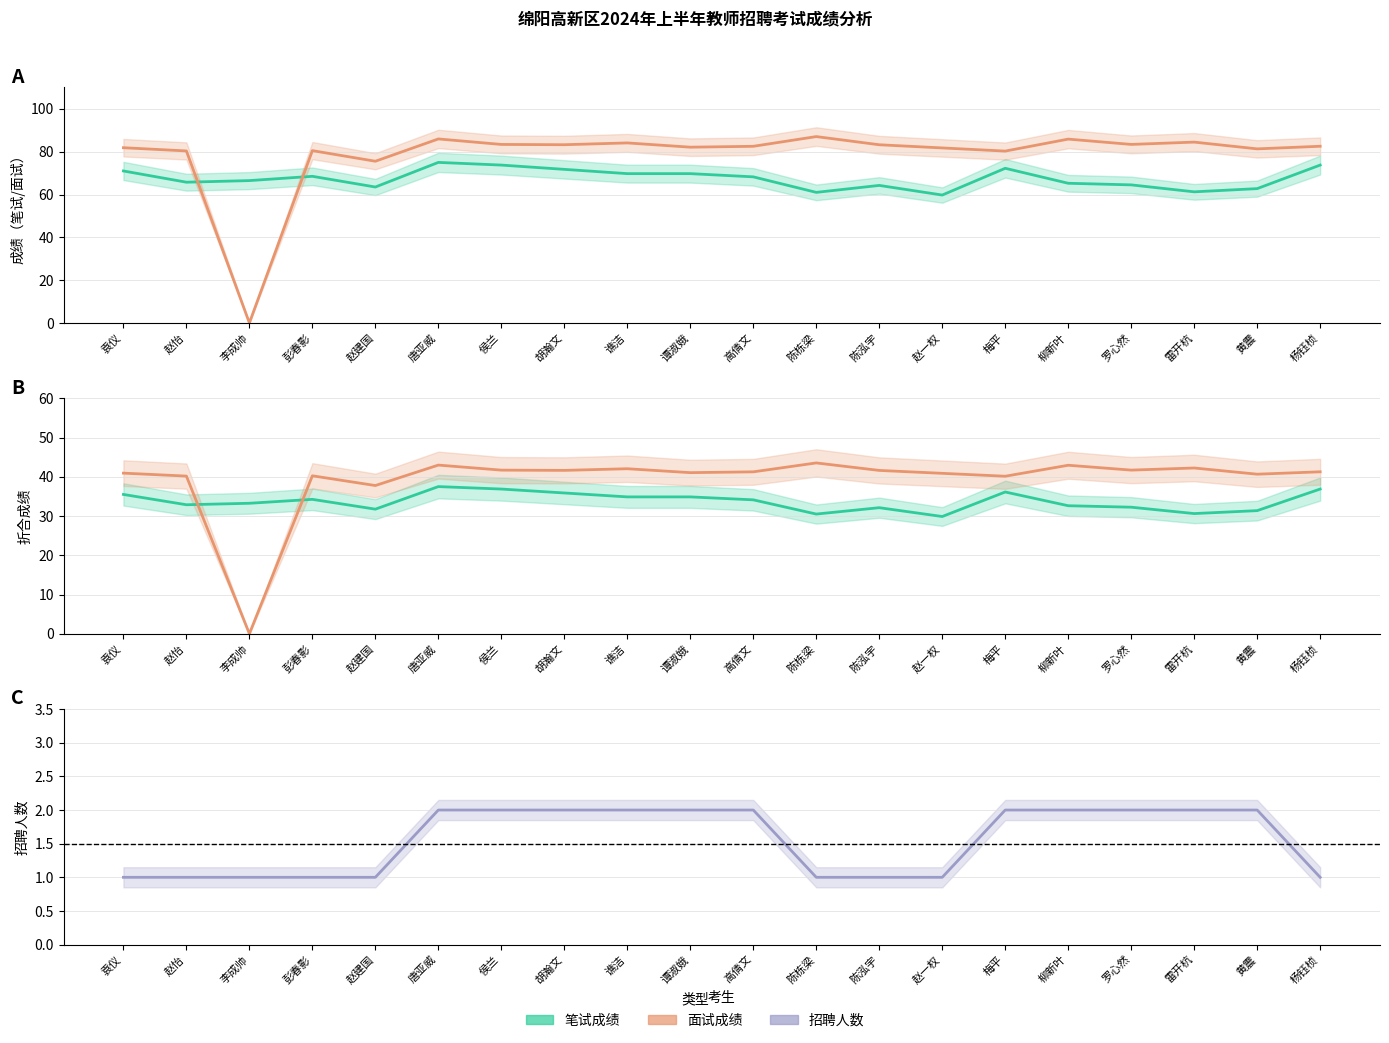

What is the difference between the 面试折合成绩 values at 谯洁 and 袁仪?

1.1